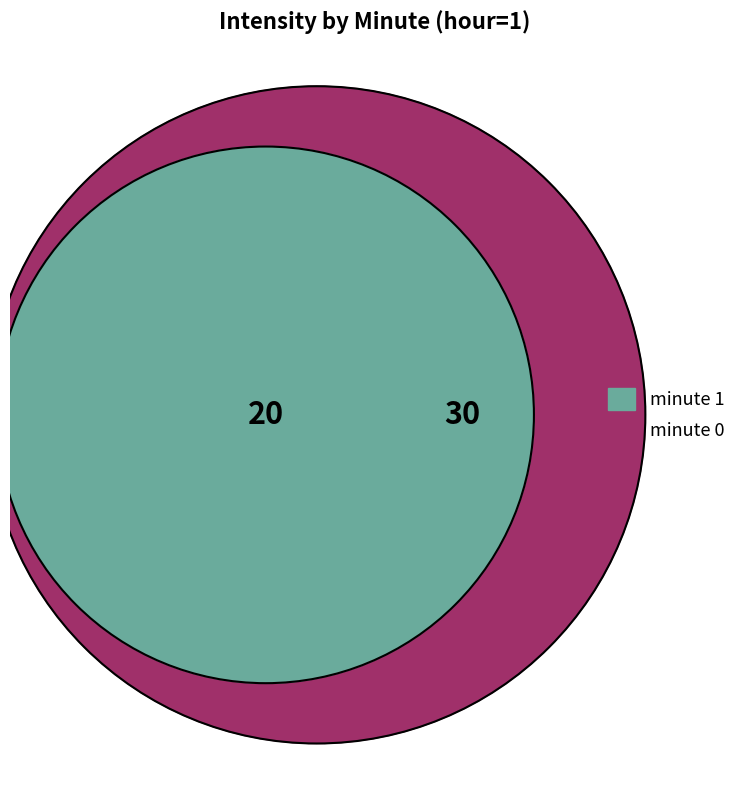

To the nearest percent, what portion does minute 0 represent?

60%